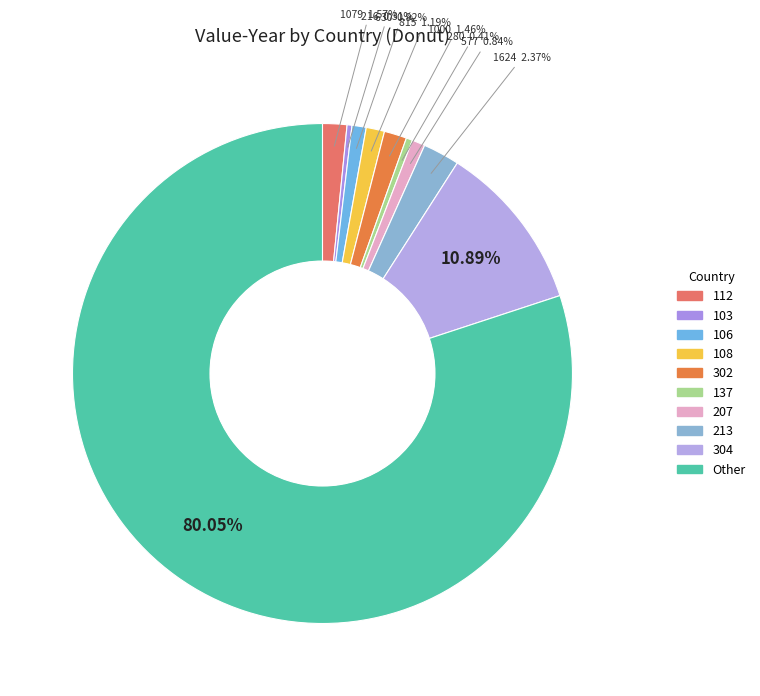

Combined, what portion of the pie is 108 and 207?

2.0%